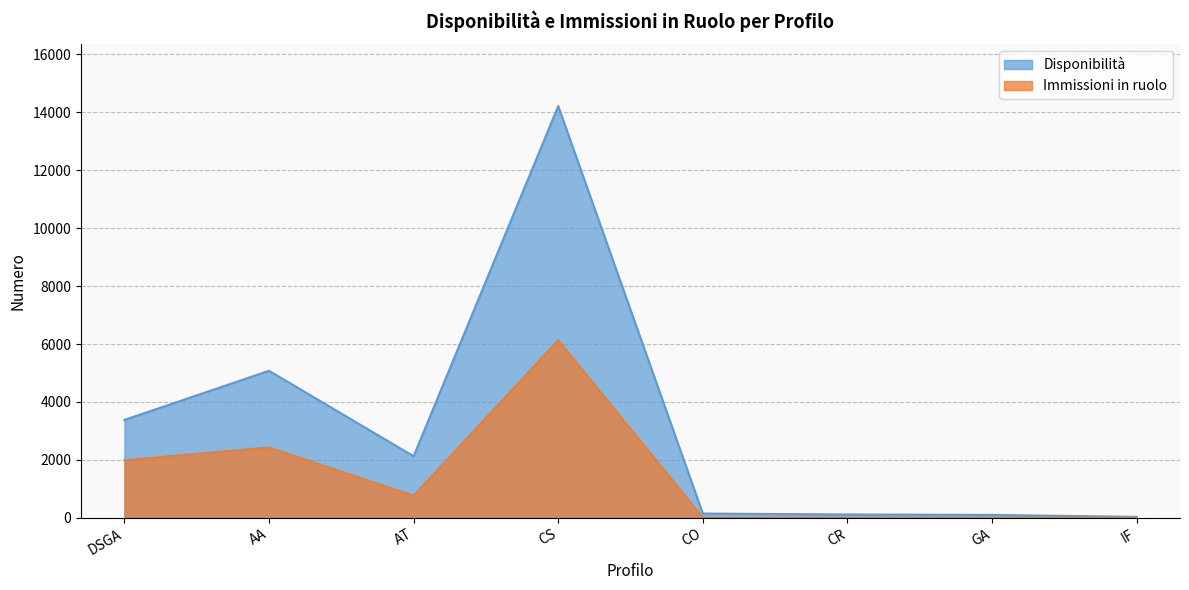

What is the sum of the Immissioni in ruolo values at IF and CS?

6135